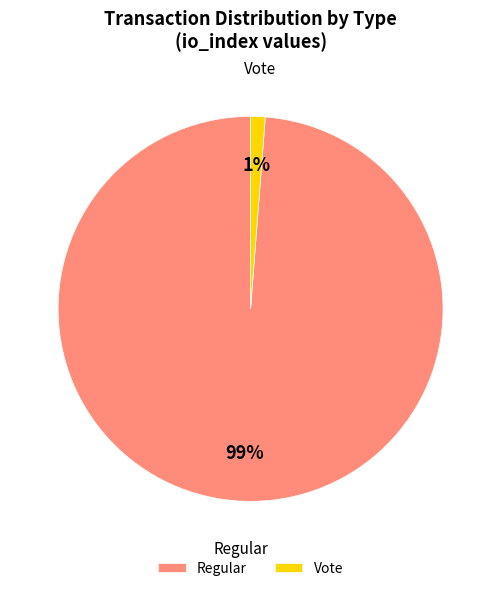

True or false: Vote accounts for 1% of the total.

True